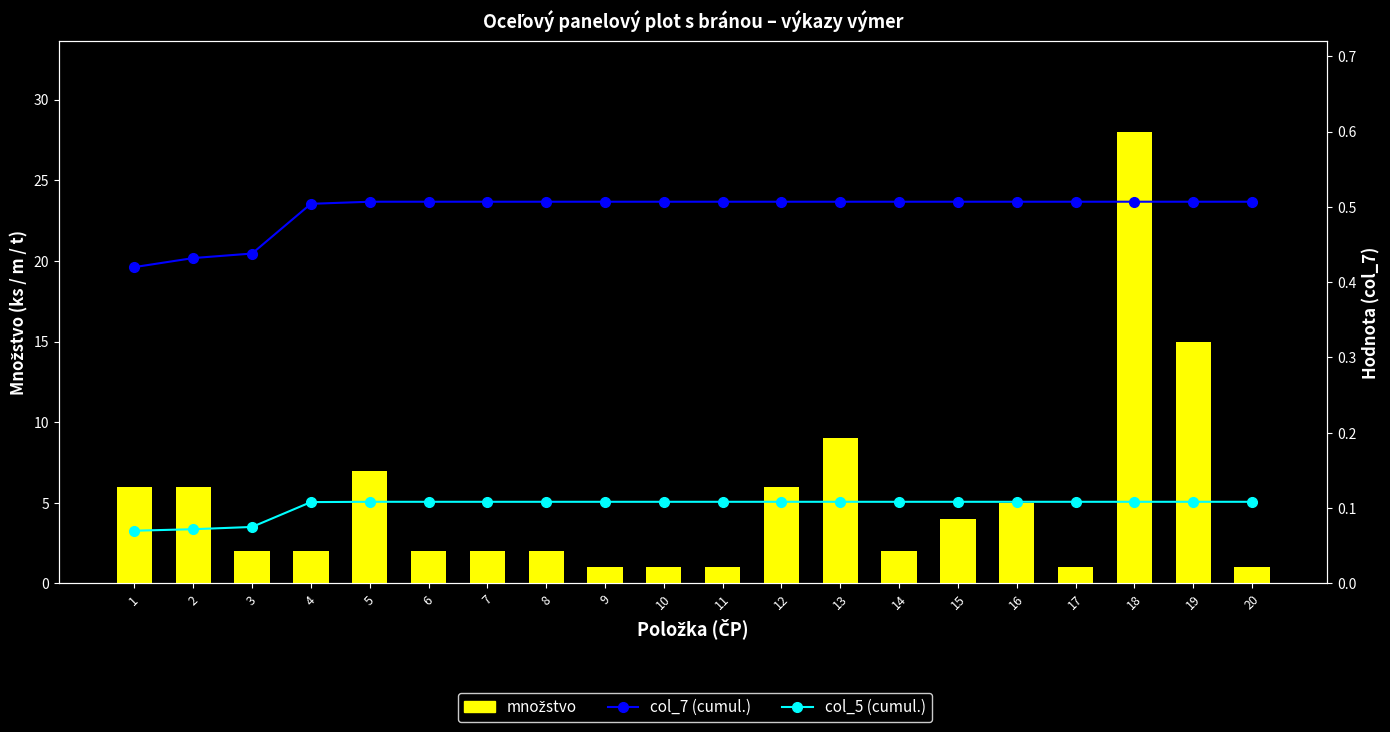

Reading left to right, what are all the values shown in this chart?

množstvo: 6.0	6.0	2.0	2.0	7.0	2.0	2.0	2.0	1.0	1.0	1.0	6.0	9.0	2.0	4.0	5.0	1.0	28.0	15.0	1.0
col_7 (cumul.): 0.4	0.4	0.4	0.5	0.5	0.5	0.5	0.5	0.5	0.5	0.5	0.5	0.5	0.5	0.5	0.5	0.5	0.5	0.5	0.5
col_5 (cumul.): 0.1	0.1	0.1	0.1	0.1	0.1	0.1	0.1	0.1	0.1	0.1	0.1	0.1	0.1	0.1	0.1	0.1	0.1	0.1	0.1